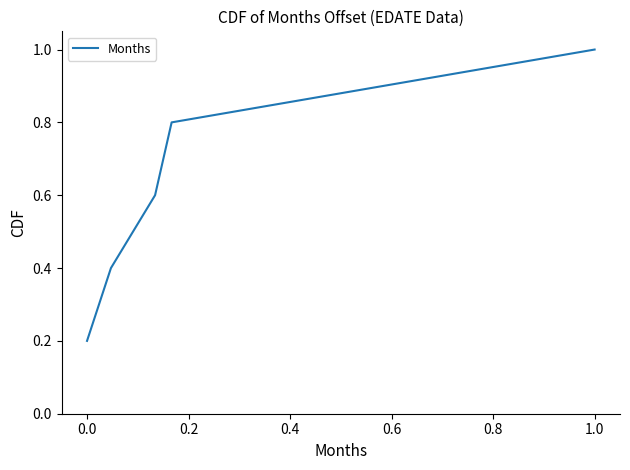

What is the difference between the maximum and second lowest values?

0.6